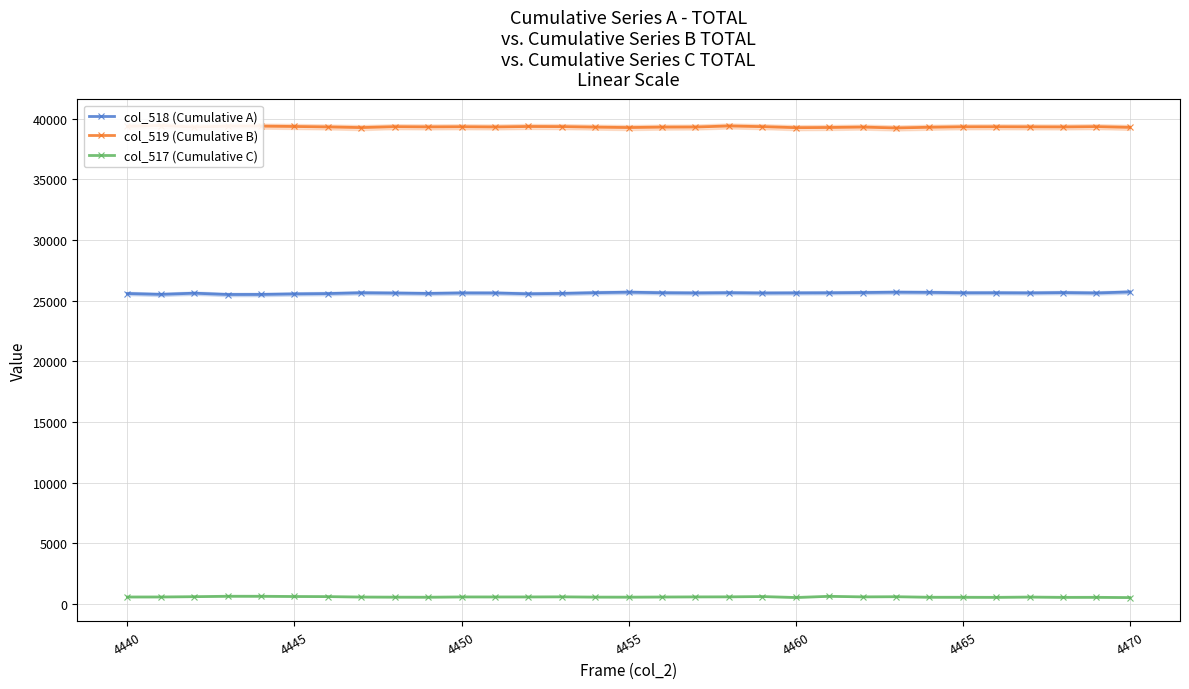

True or false: col_517 (Cumulative C) has more than 0 points higher than both neighbors.

True